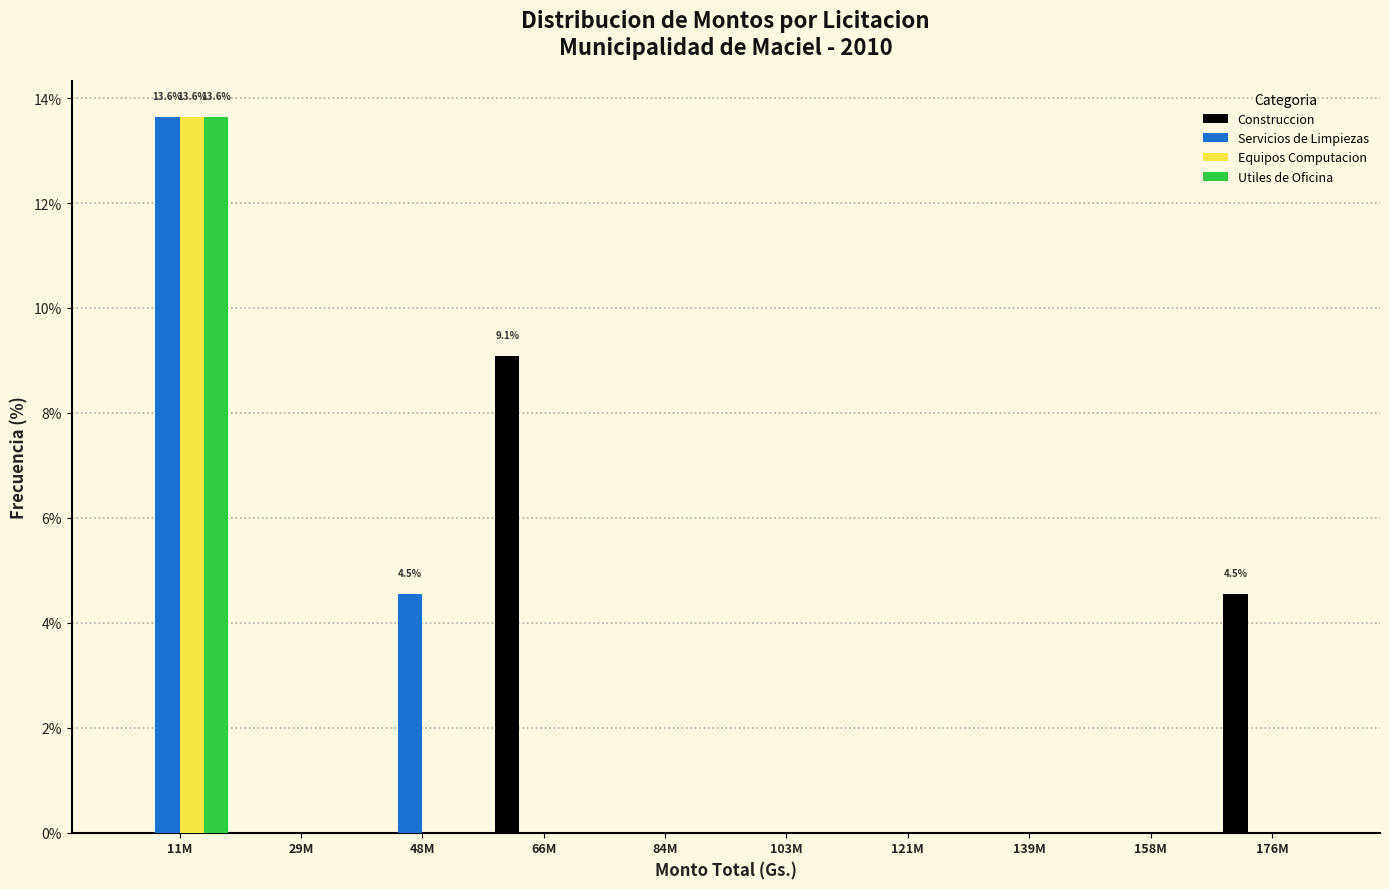

What is the maximum value for Servicios de Limpiezas?

13.6